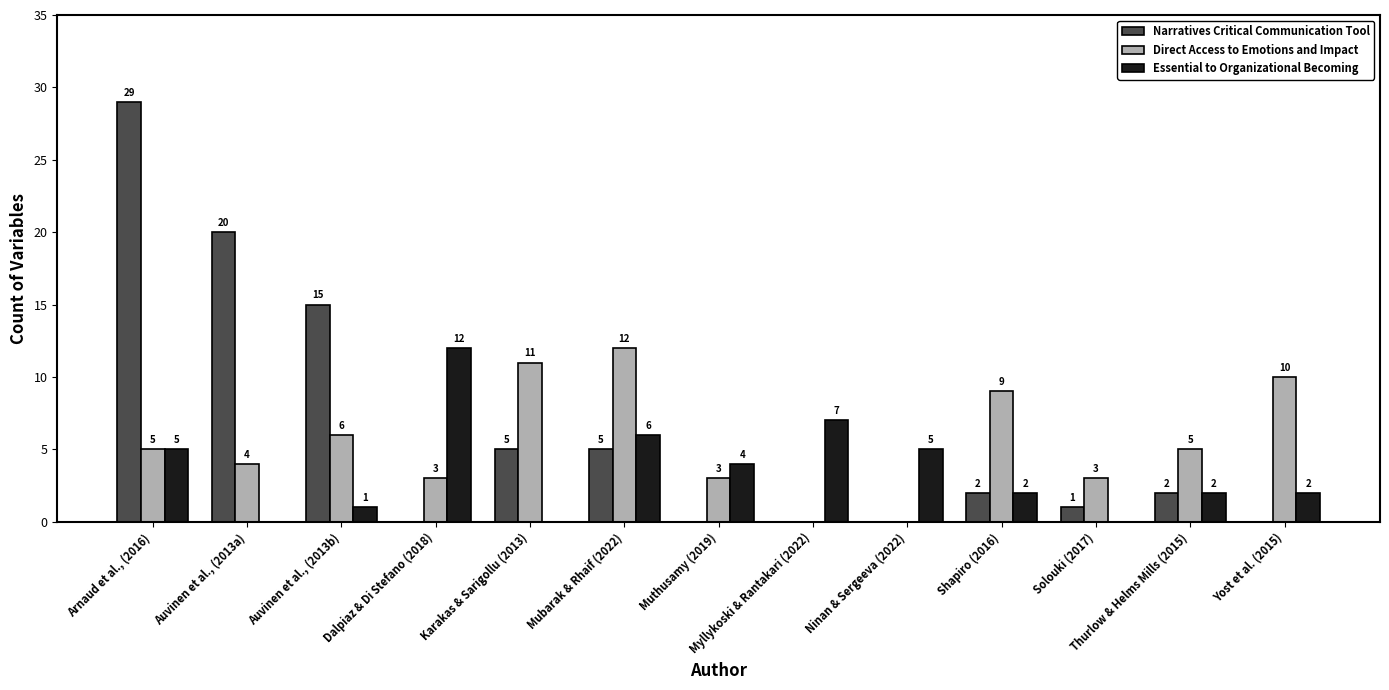

Reading left to right, transcribe all the data shown in this chart.

Narratives Critical Communication Tool: Arnaud et al., (2016)=29	Auvinen et al., (2013a)=20	Auvinen et al., (2013b)=15	Dalpiaz & Di Stefano (2018)=0	Karakas & Sarigollu (2013)=5	Mubarak & Rhaif (2022)=5	Muthusamy (2019)=0	Myllykoski & Rantakari (2022)=0	Ninan & Sergeeva (2022)=0	Shapiro (2016)=2	Solouki (2017)=1	Thurlow & Helms Mills (2015)=2	Yost et al. (2015)=0
Direct Access to Emotions and Impact: Arnaud et al., (2016)=5	Auvinen et al., (2013a)=4	Auvinen et al., (2013b)=6	Dalpiaz & Di Stefano (2018)=3	Karakas & Sarigollu (2013)=11	Mubarak & Rhaif (2022)=12	Muthusamy (2019)=3	Myllykoski & Rantakari (2022)=0	Ninan & Sergeeva (2022)=0	Shapiro (2016)=9	Solouki (2017)=3	Thurlow & Helms Mills (2015)=5	Yost et al. (2015)=10
Essential to Organizational Becoming: Arnaud et al., (2016)=5	Auvinen et al., (2013a)=0	Auvinen et al., (2013b)=1	Dalpiaz & Di Stefano (2018)=12	Karakas & Sarigollu (2013)=0	Mubarak & Rhaif (2022)=6	Muthusamy (2019)=4	Myllykoski & Rantakari (2022)=7	Ninan & Sergeeva (2022)=5	Shapiro (2016)=2	Solouki (2017)=0	Thurlow & Helms Mills (2015)=2	Yost et al. (2015)=2